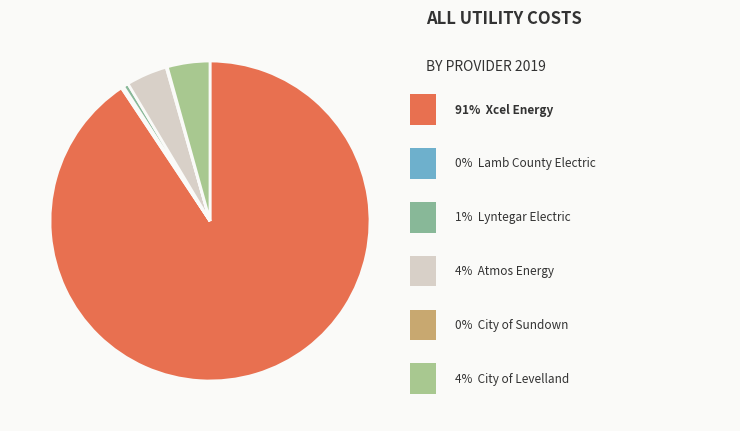

Is there any slice that represents more than half of the pie?

Yes